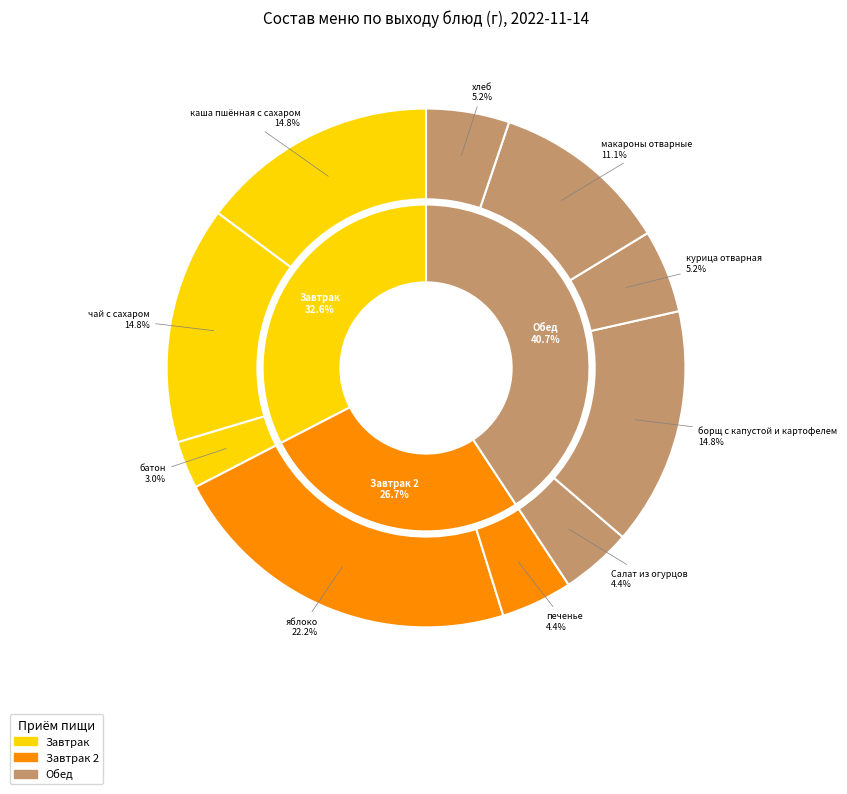

To the nearest percent, what is the average slice percentage?

10%